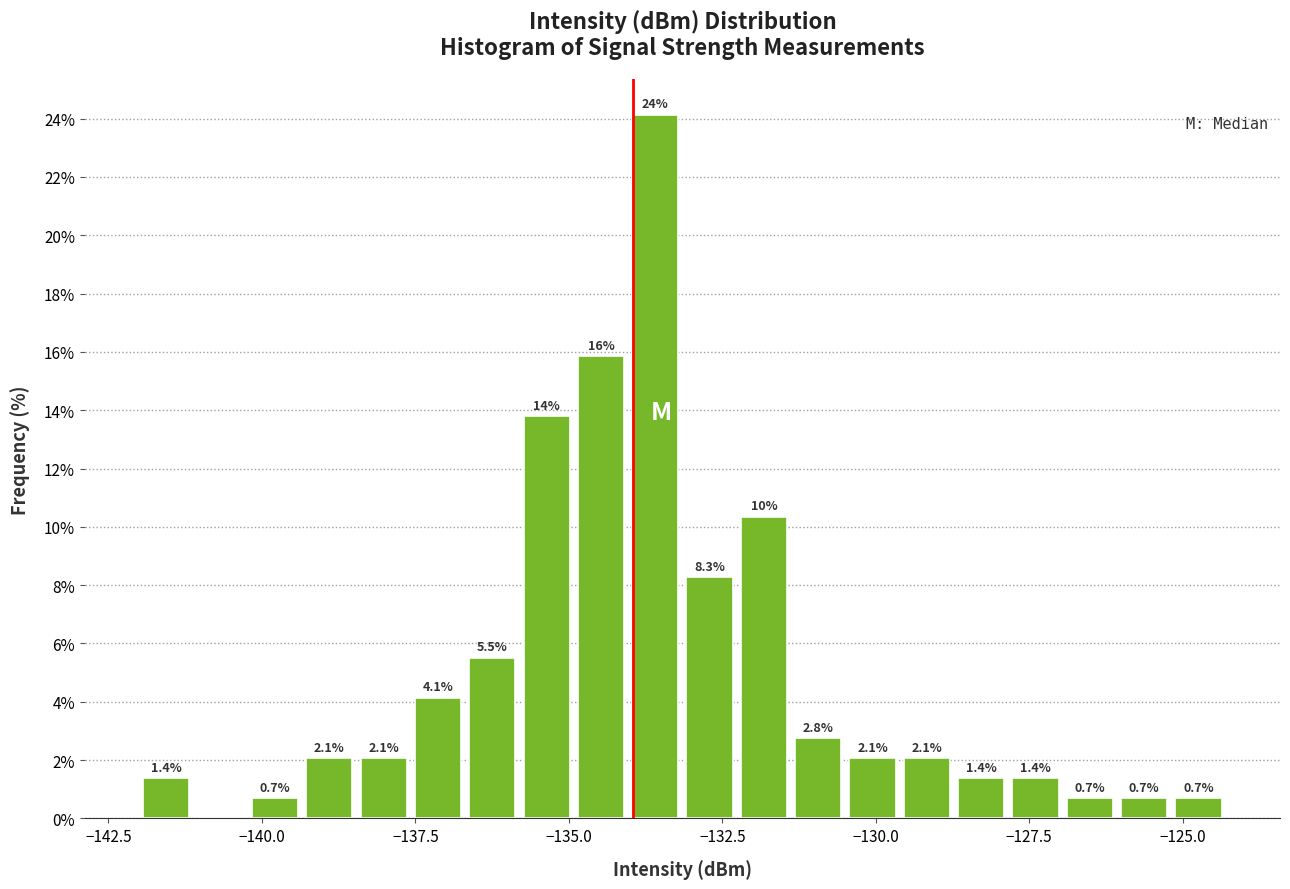

Read against the x-axis, roughly where is the centre of the tallest bar?

-133.5